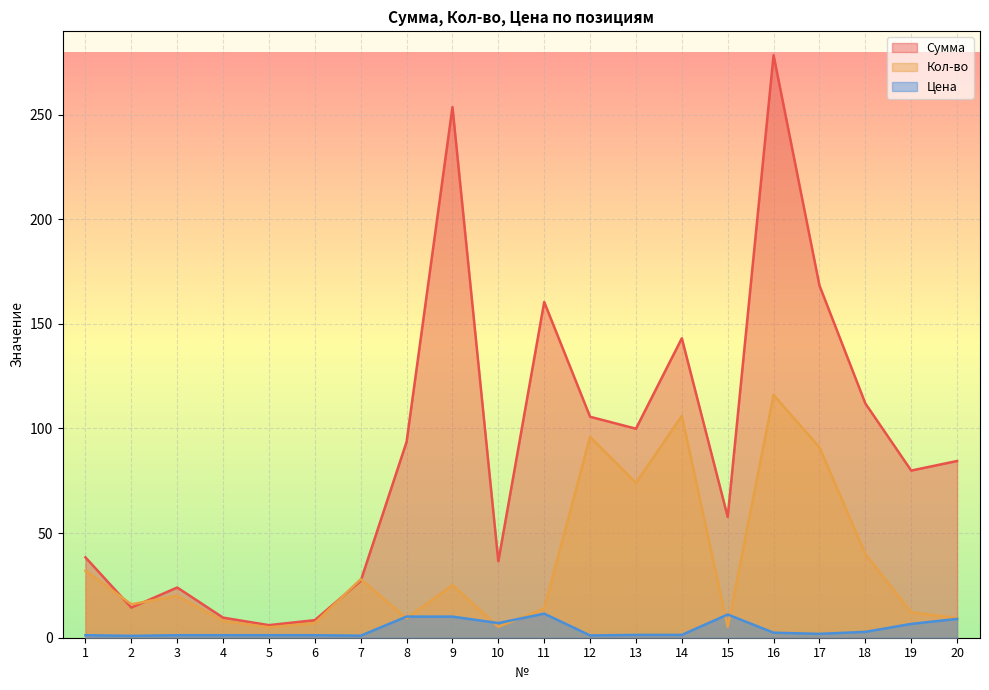

Reading right to left, extract all data points from this chart.

Сумма: 20=84.5	19=79.9	18=112.0	17=168.3	16=278.4	15=57.7	14=143.1	13=99.9	12=105.6	11=160.4	10=36.5	9=253.6	8=93.6	7=27.2	6=8.4	5=6.0	4=9.6	3=24.0	2=14.4	1=38.4
Кол-во: 20=9.4	19=12.1	18=40.0	17=91.0	16=116.0	15=5.2	14=106.0	13=74.0	12=96.0	11=14.0	10=5.2	9=25.1	8=9.3	7=28.0	6=7.0	5=5.0	4=8.0	3=20.0	2=16.0	1=32.0
Цена: 20=9.0	19=6.6	18=2.8	17=1.9	16=2.4	15=11.1	14=1.4	13=1.4	12=1.1	11=11.5	10=7.0	9=10.1	8=10.1	7=1.0	6=1.2	5=1.2	4=1.2	3=1.2	2=0.9	1=1.2